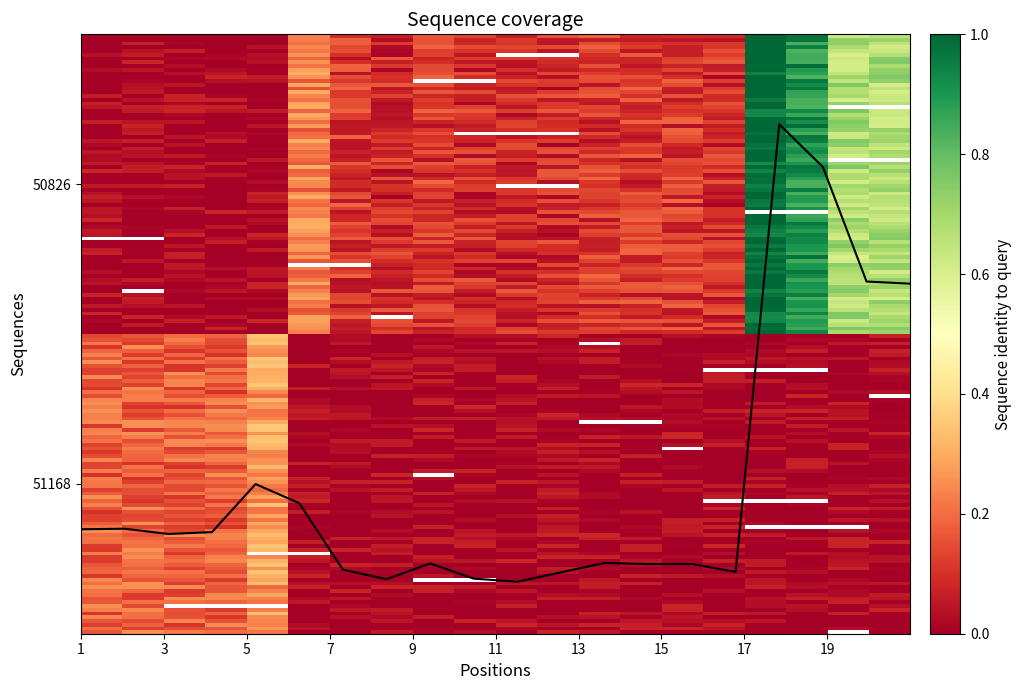

Reading left to right, what are all the values shown in this chart?

51168: 0.2	0.2	0.2	0.2	0.3	0.0	0.0	0.0	0.1	0.0	0.0	0.0	0.0	0.0	0.0	0.0	0.0	0.0	0.0	0.0
50826: 0.0	0.0	0.0	0.0	0.0	0.2	0.0	0.1	0.1	0.1	0.2	0.1	0.1	0.1	0.1	0.1	1.0	0.9	0.7	0.7